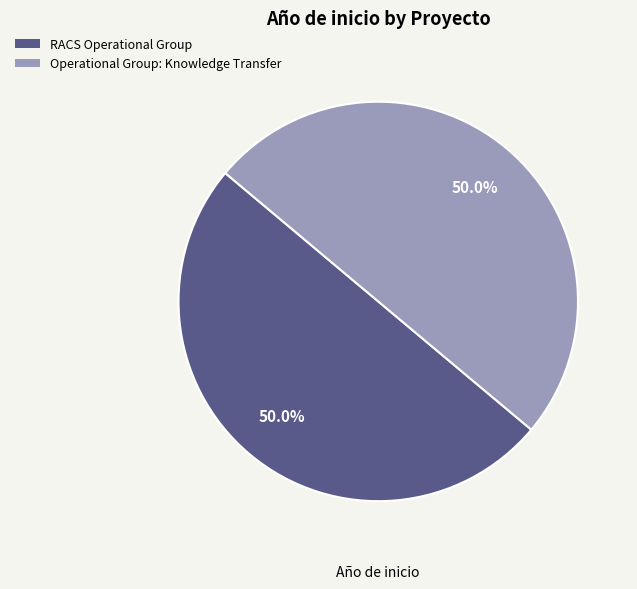

Count the number of slices in the pie.

2